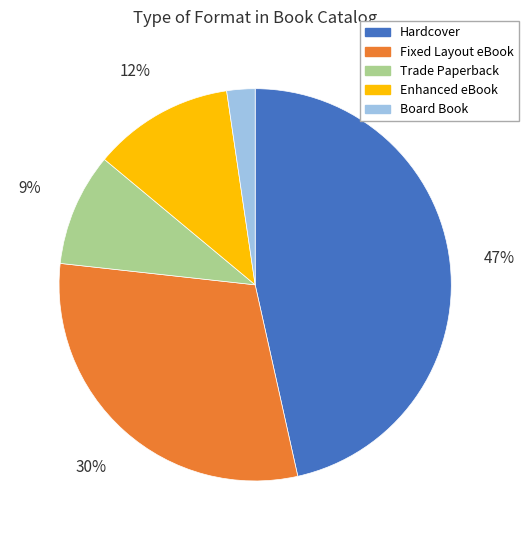

The Enhanced eBook slice represents 12% of the pie. True or false?

True